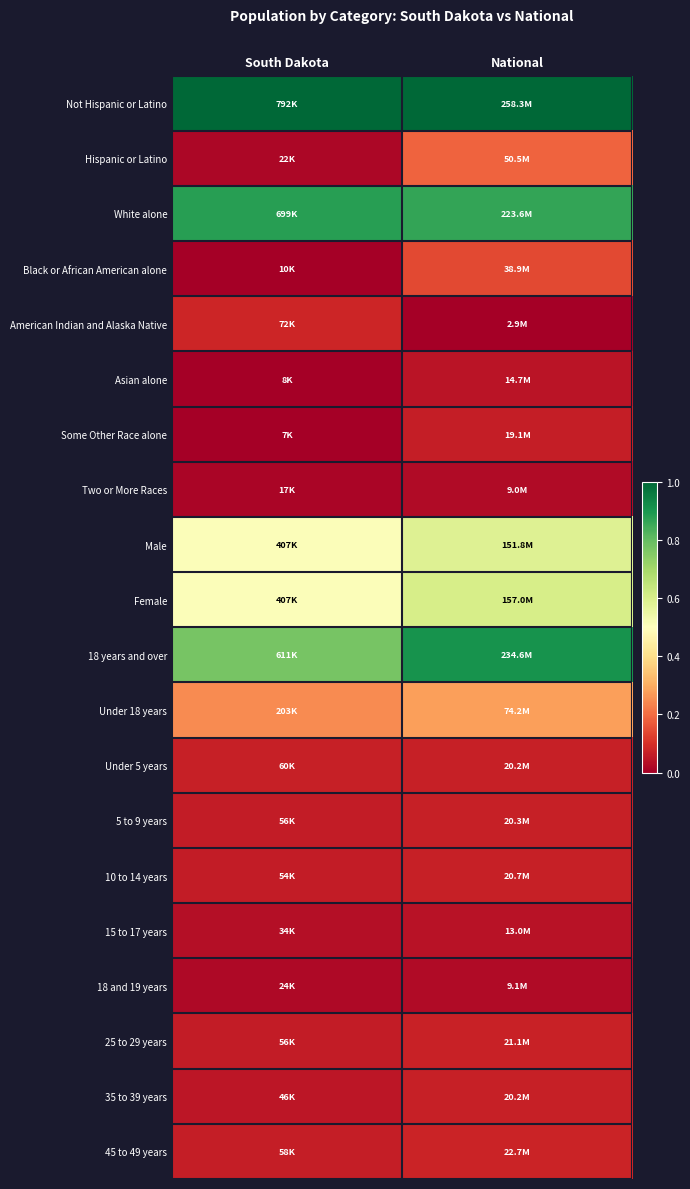

At South Dakota, list the series in order from smallest to largest.

Some Other Race alone, Asian alone, Black or African American alone, Two or More Races, Hispanic or Latino, 18 and 19 years, 15 to 17 years, 35 to 39 years, 10 to 14 years, 5 to 9 years, 25 to 29 years, 45 to 49 years, Under 5 years, American Indian and Alaska Native, Under 18 years, Female, Male, 18 years and over, White alone, Not Hispanic or Latino